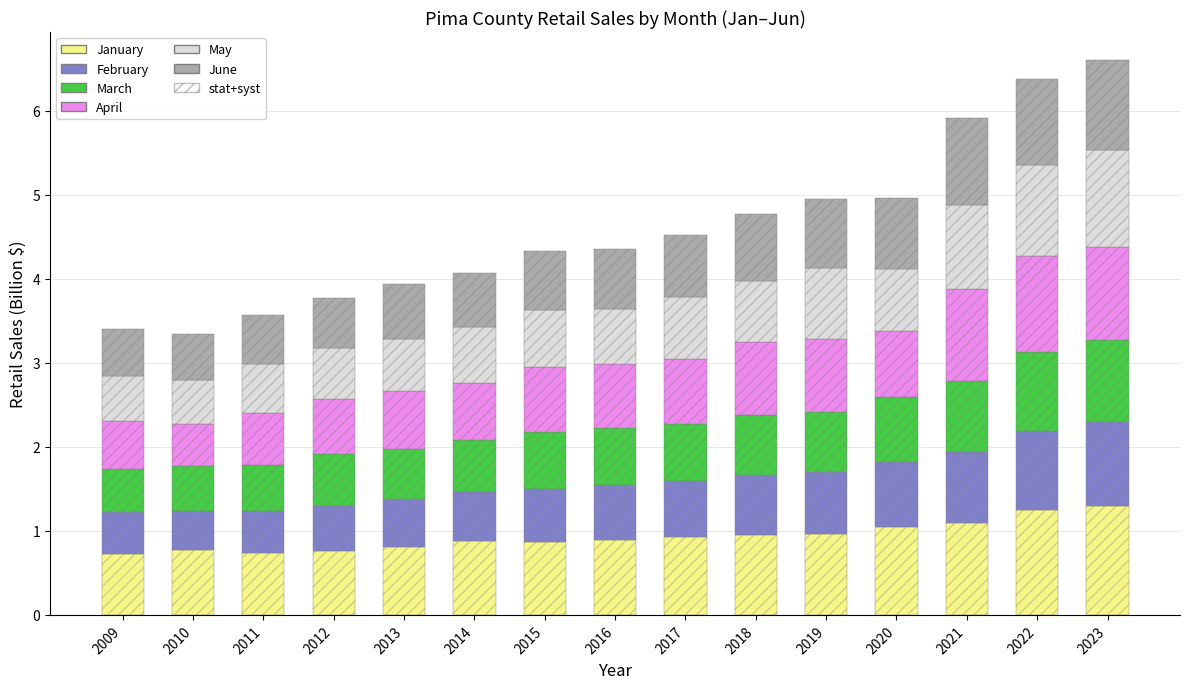

At which category is the sum across all series the highest?

2023